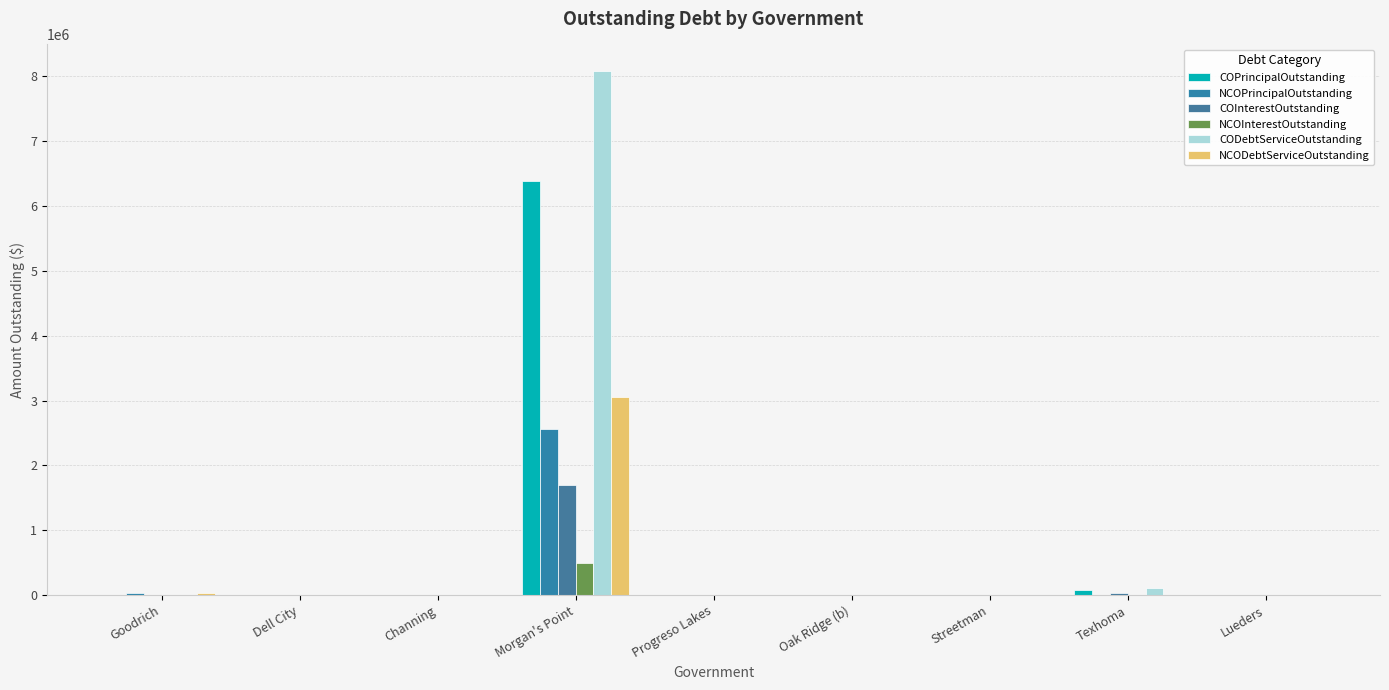

True or false: COPrincipalOutstanding has a value of 2946910.3 at Lueders.

False